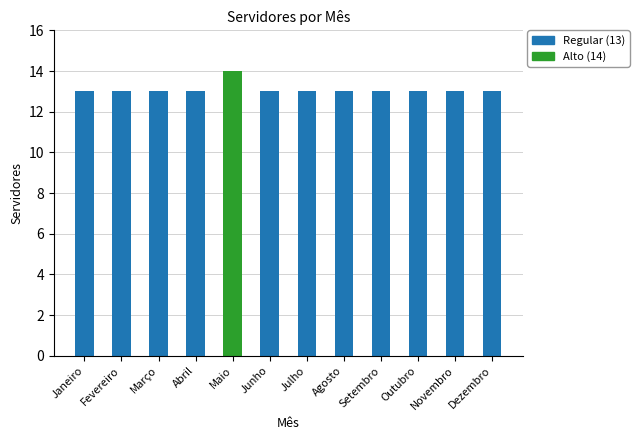

Count the number of categories in the chart.

12